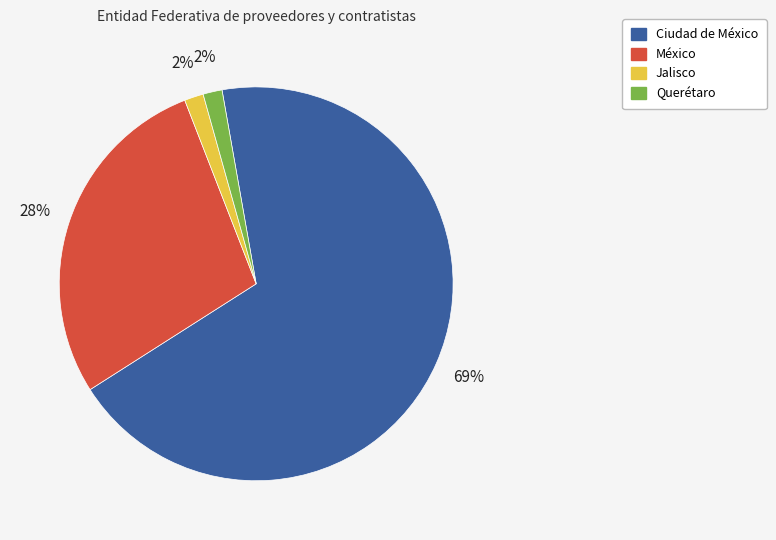

Which slice is the largest?

Ciudad de México